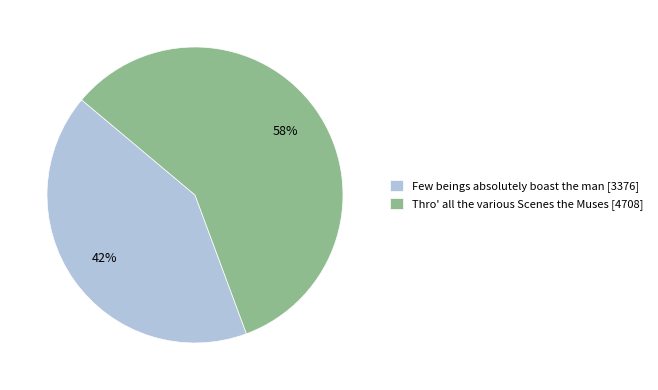

To the nearest percent, what is the difference between the largest and smallest slice percentages?

16%